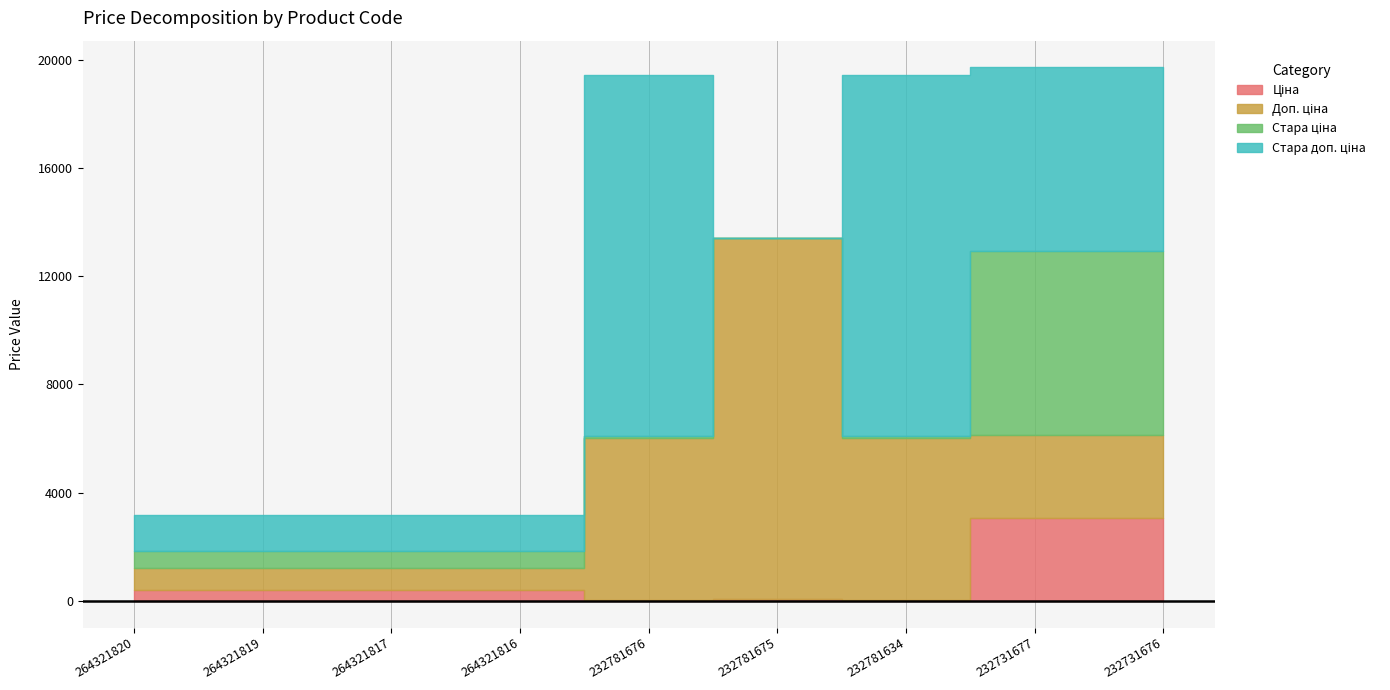

Where is Ціна nearest to the value 1543?

264321820